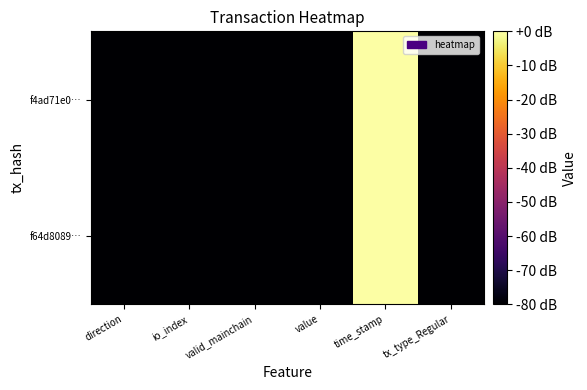

At which category is the sum across all series the highest?

time_stamp